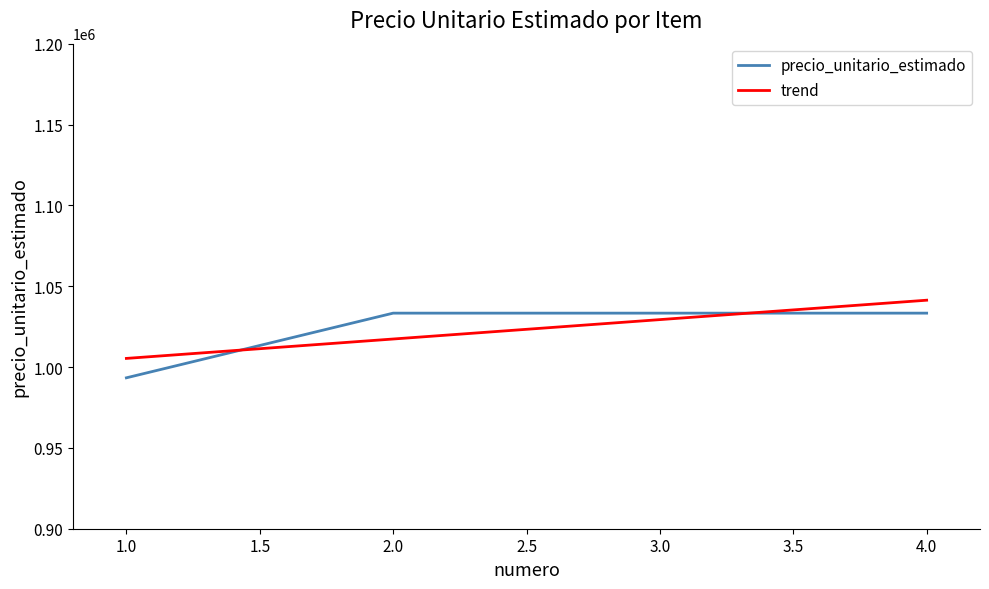

True or false: precio_unitario_estimado has more than 1 points higher than both neighbors.

False